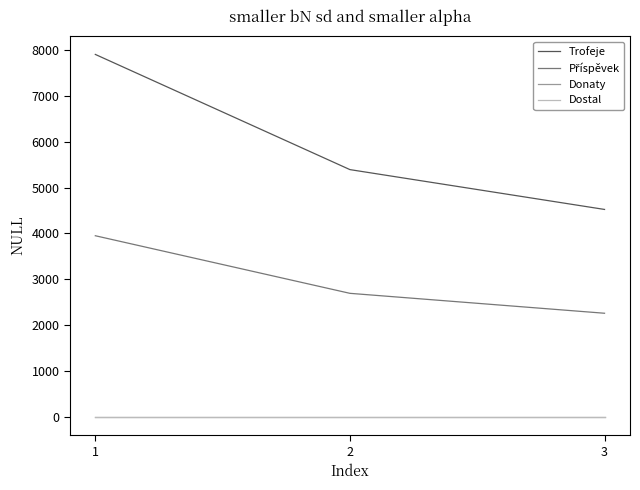

Rank the categories by Trofeje value from lowest to highest.

3, 2, 1